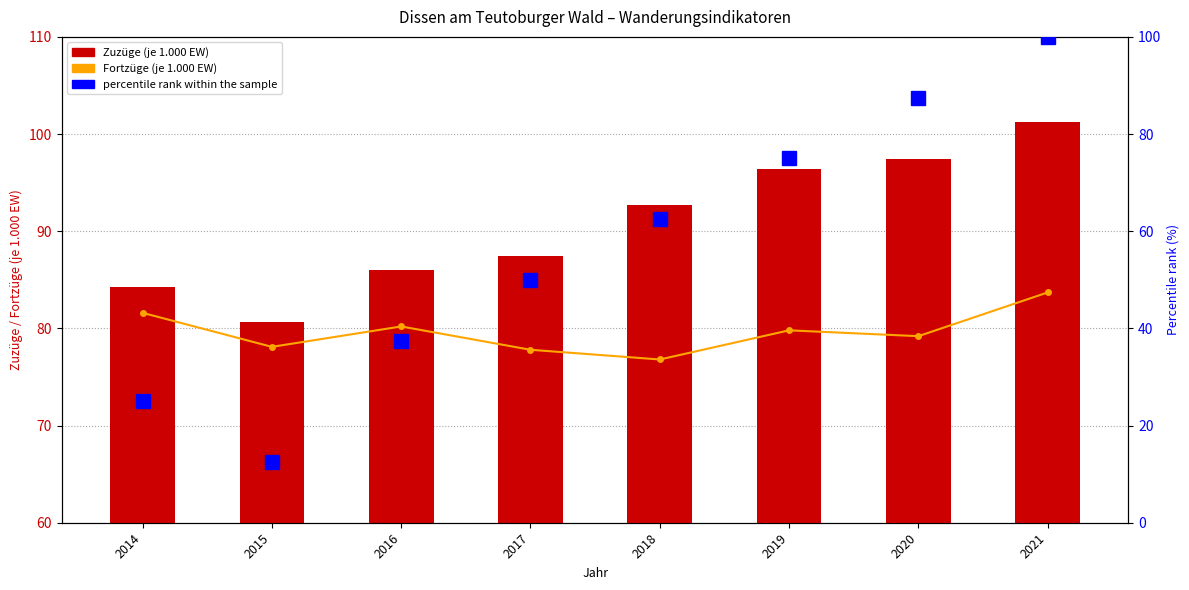

What is the difference between the highest and lowest values at 2018?

30.2